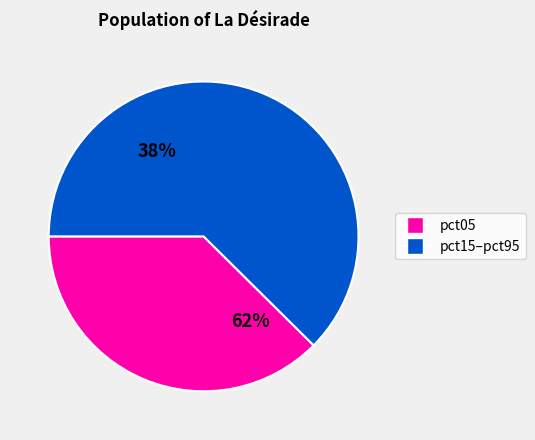

Does pct15 account for over 50% of the chart?

No